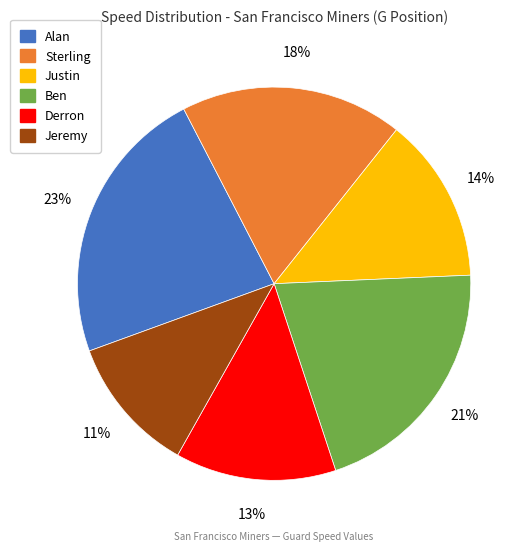

True or false: Derron accounts for 13% of the total.

True